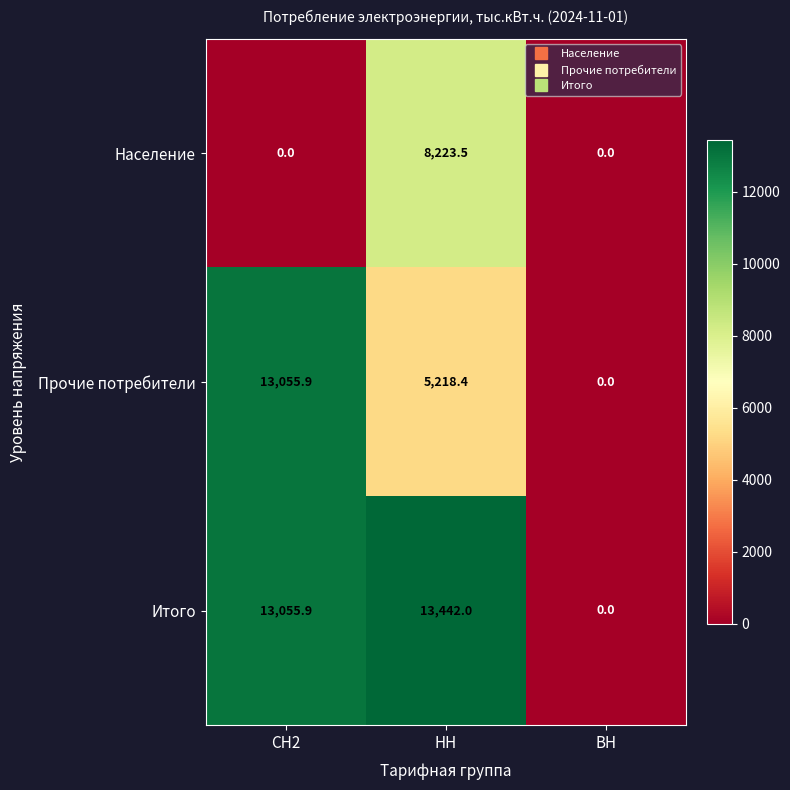

Reading left to right, extract all data points from this chart.

Население: СН2=0.0	НН=8223.5	ВН=0.0
Прочие потребители: СН2=13055.9	НН=5218.4	ВН=0.0
Итого: СН2=13055.9	НН=13442.0	ВН=0.0